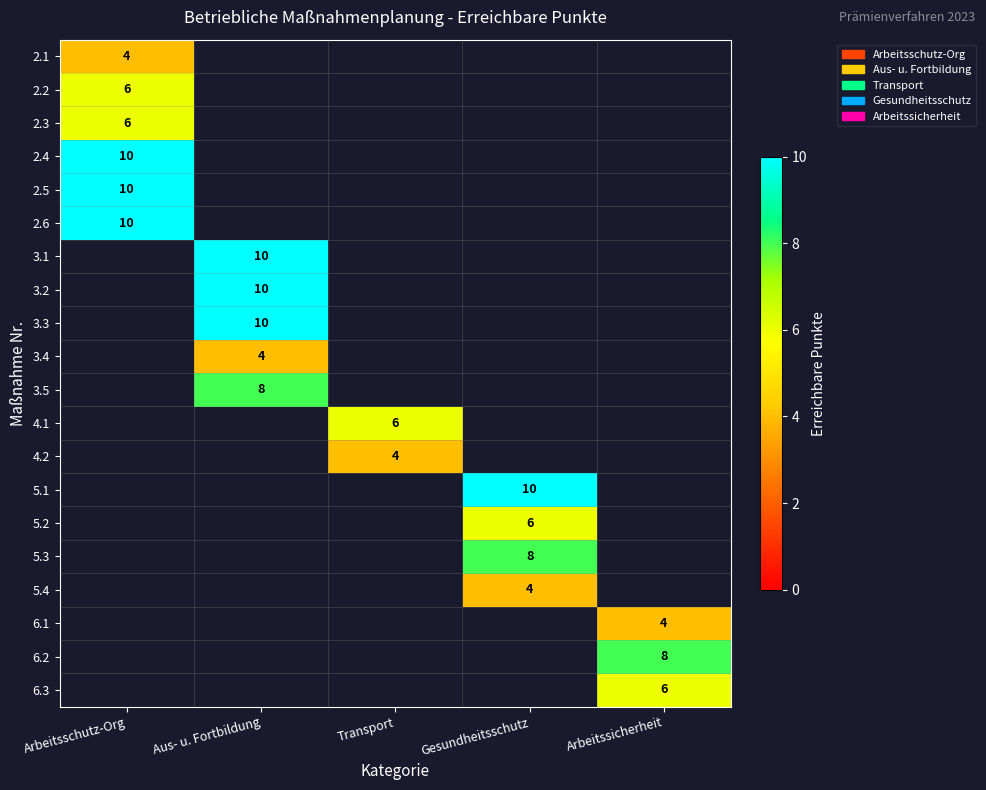

True or false: 2.3 has a value of 6 at Arbeitsschutz-Org.

True